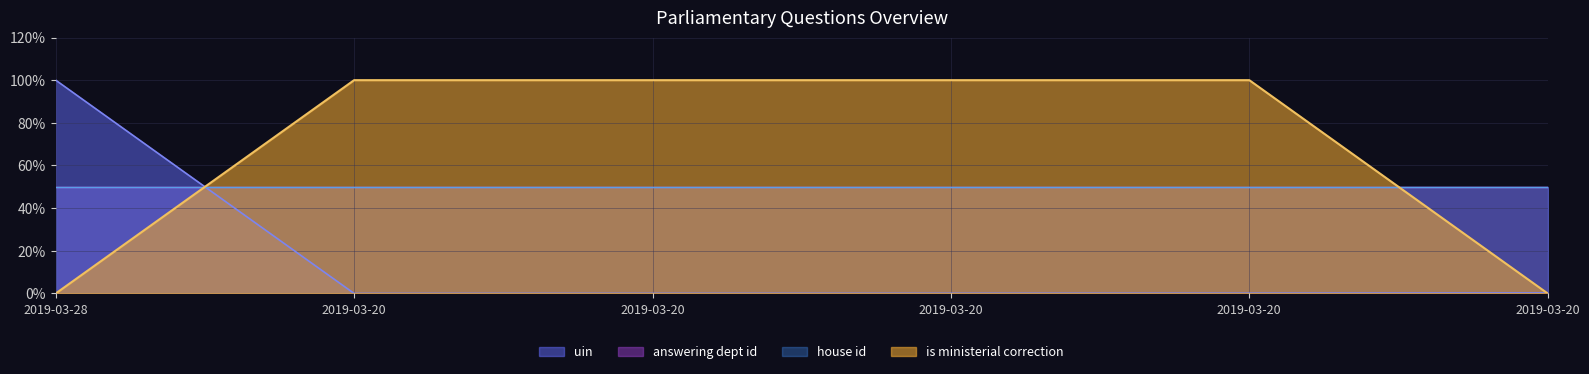

Does the chart display data point markers on the line(s)?

No